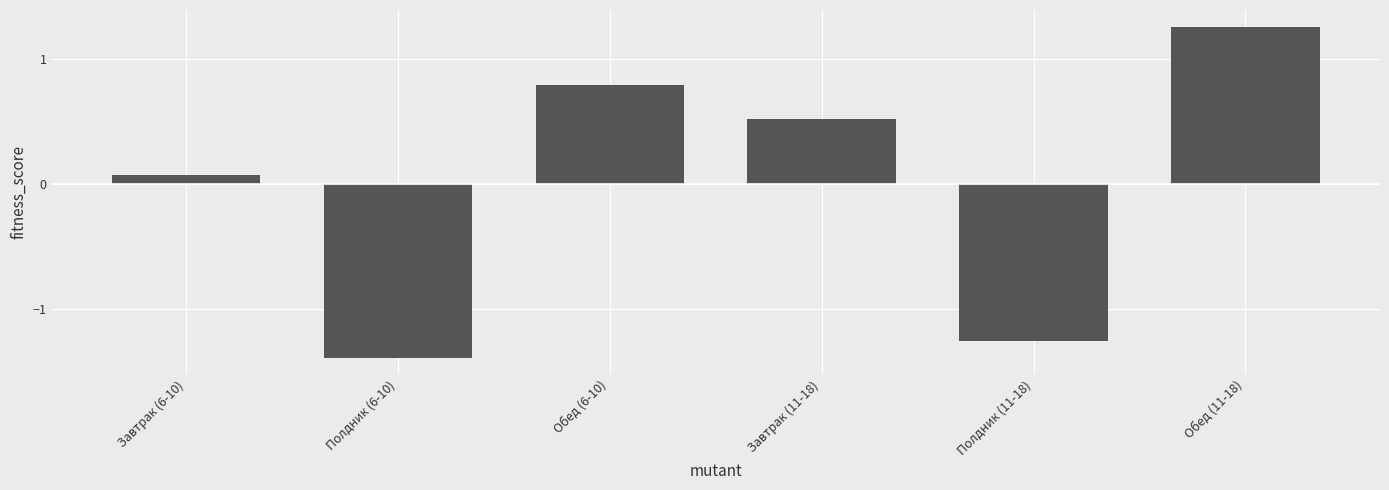

Where does the data first go above 0?

Завтрак (6-10)